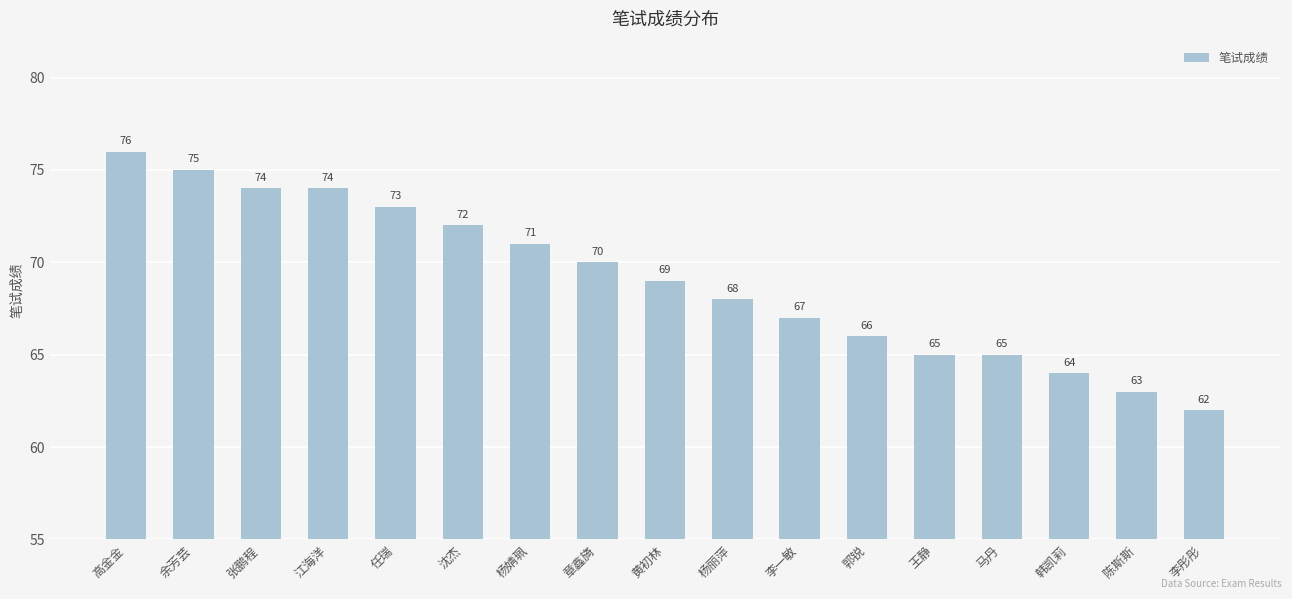

What is the value of the 4th bar from the left?

74